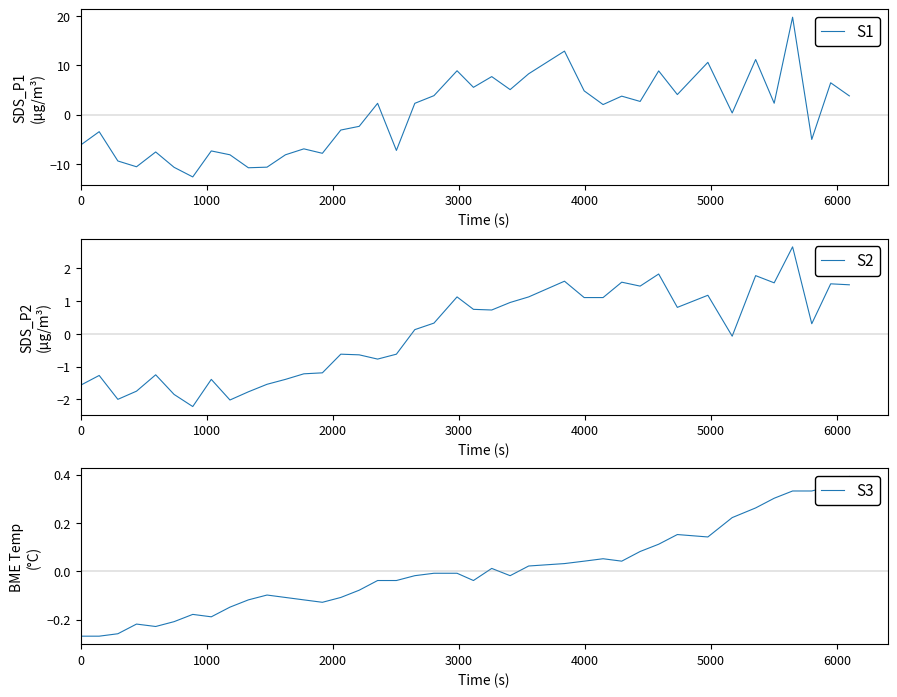

What is the lowest value of the S1 series?

-12.6